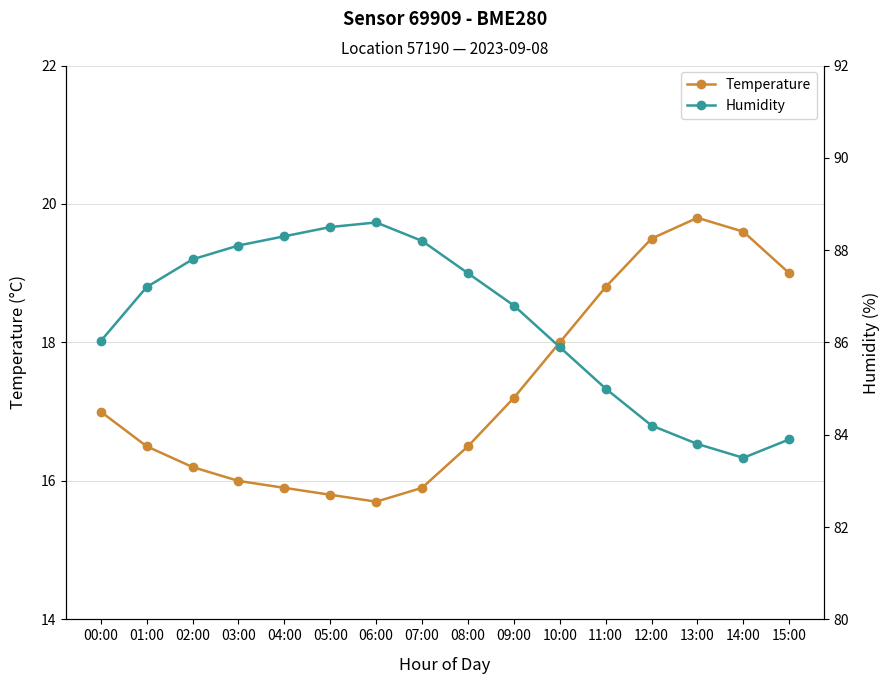

True or false: Temperature has more than 0 points higher than both neighbors.

True